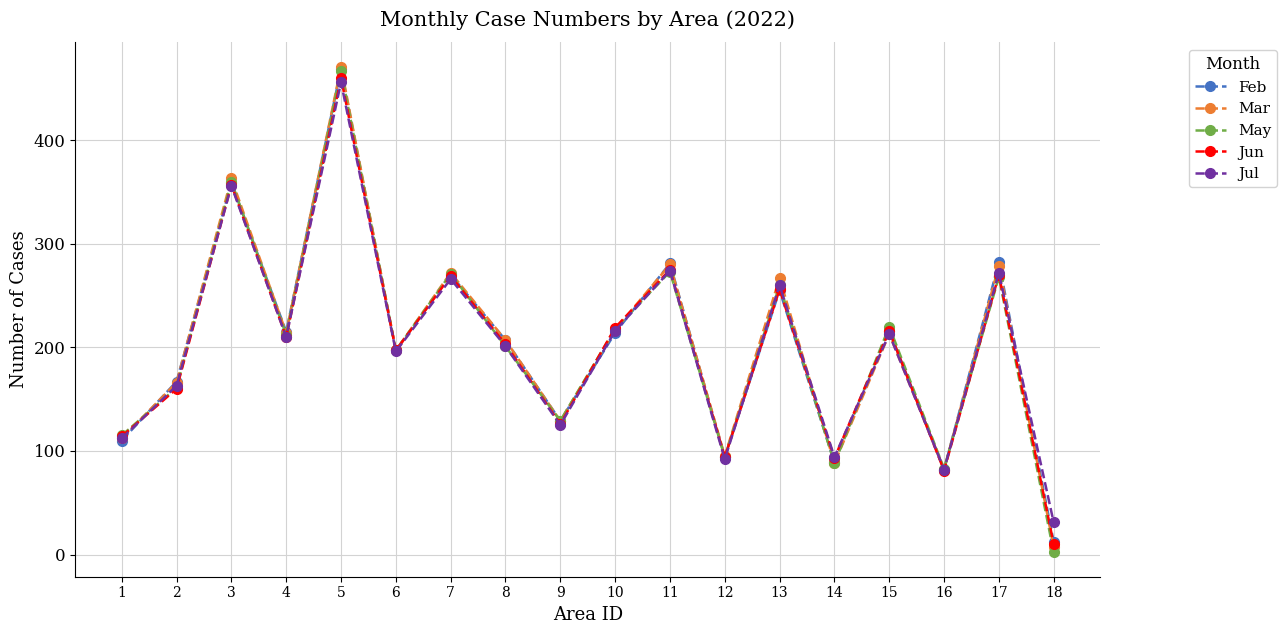

What are all the series names shown in the legend?

Feb, Mar, May, Jun, Jul